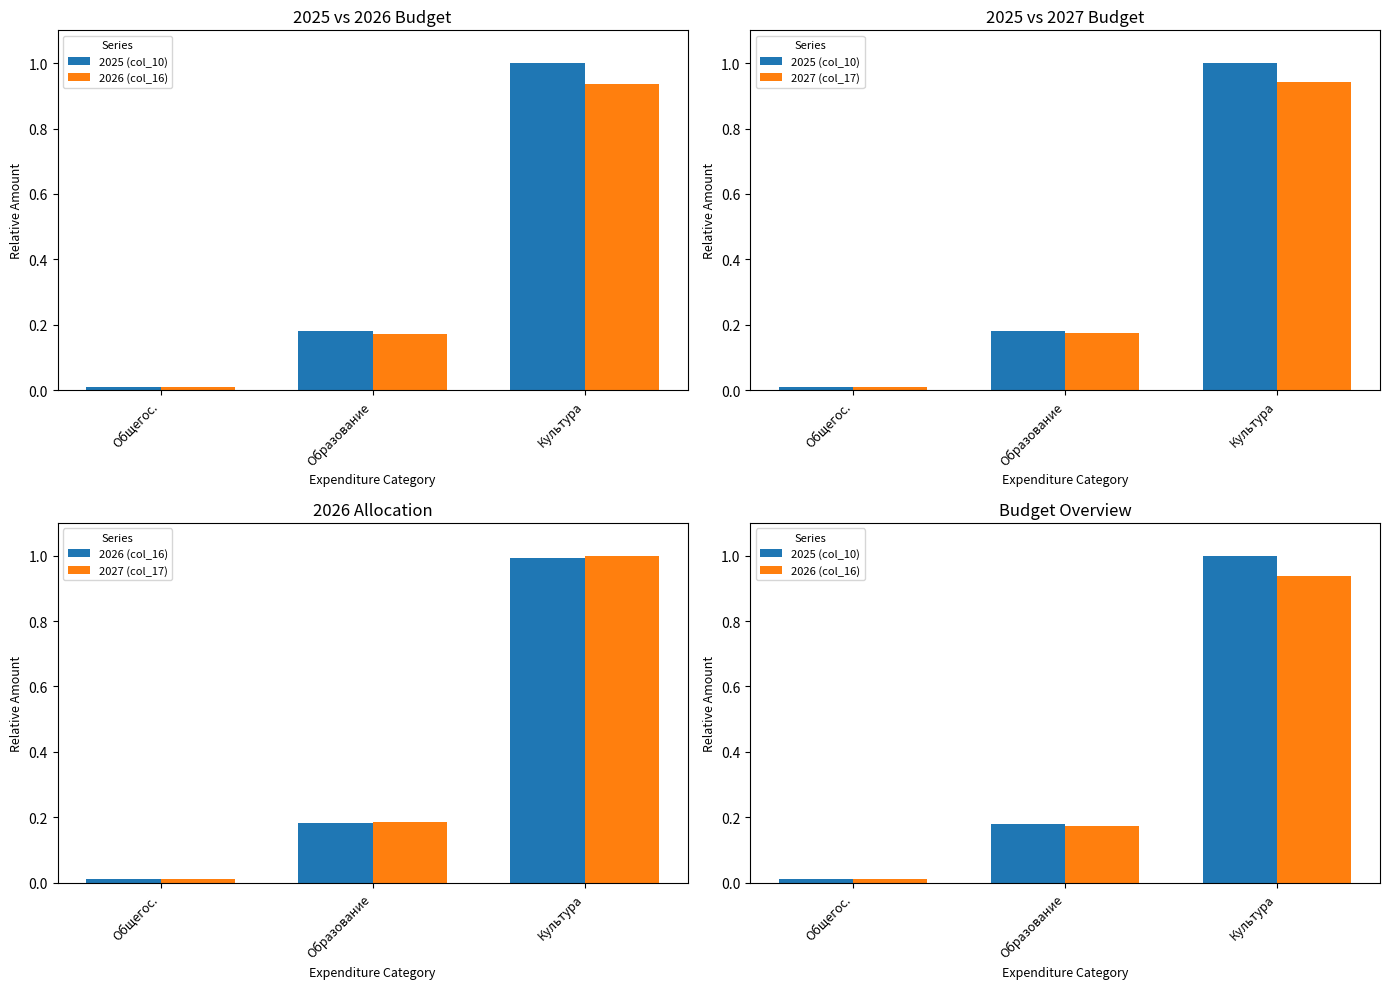

The 2025 (col_10) series shows 1.0 at Культура. True or false?

True